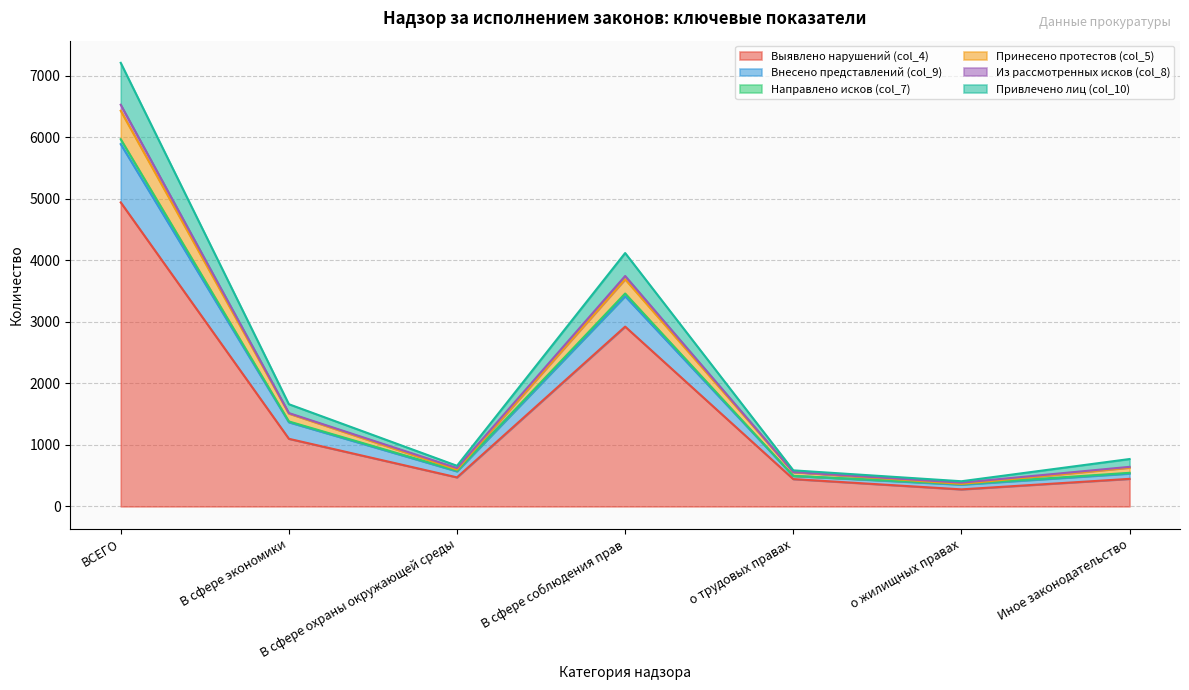

True or false: Выявлено нарушений (col_4) has a value of 120 at о жилищных правах.

False